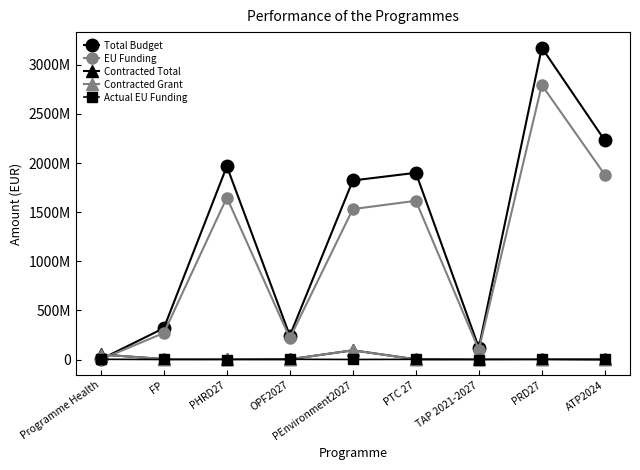

What are all the series names shown in the legend?

Total Budget, EU Funding, Contracted Total, Contracted Grant, Actual EU Funding